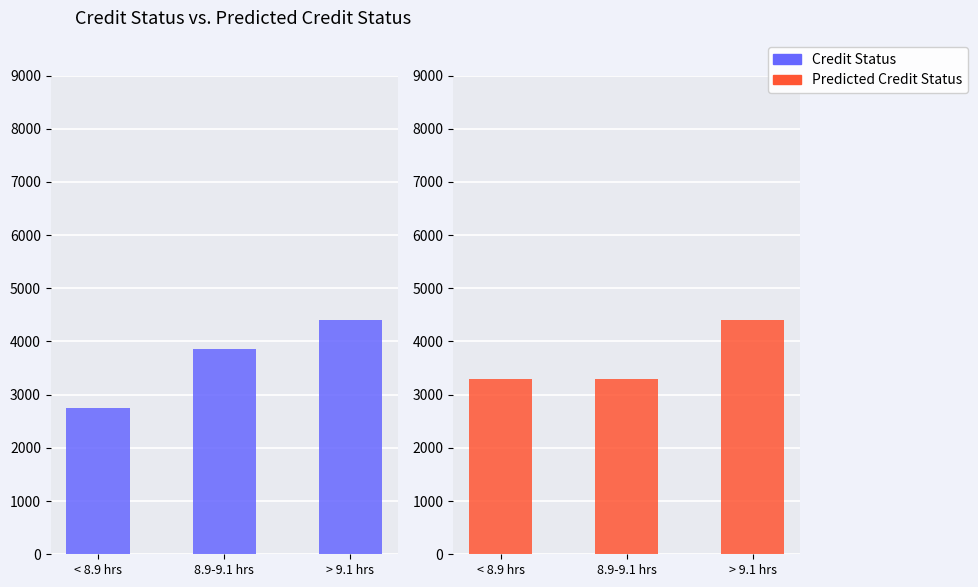

What is the label of the 2nd bar from the right?

8.9-9.1 hrs